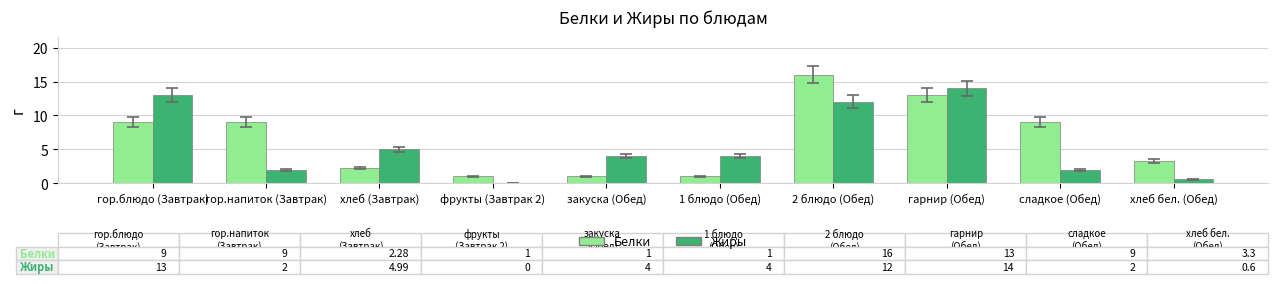

Are the bars grouped side by side (vs. stacked)?

Yes